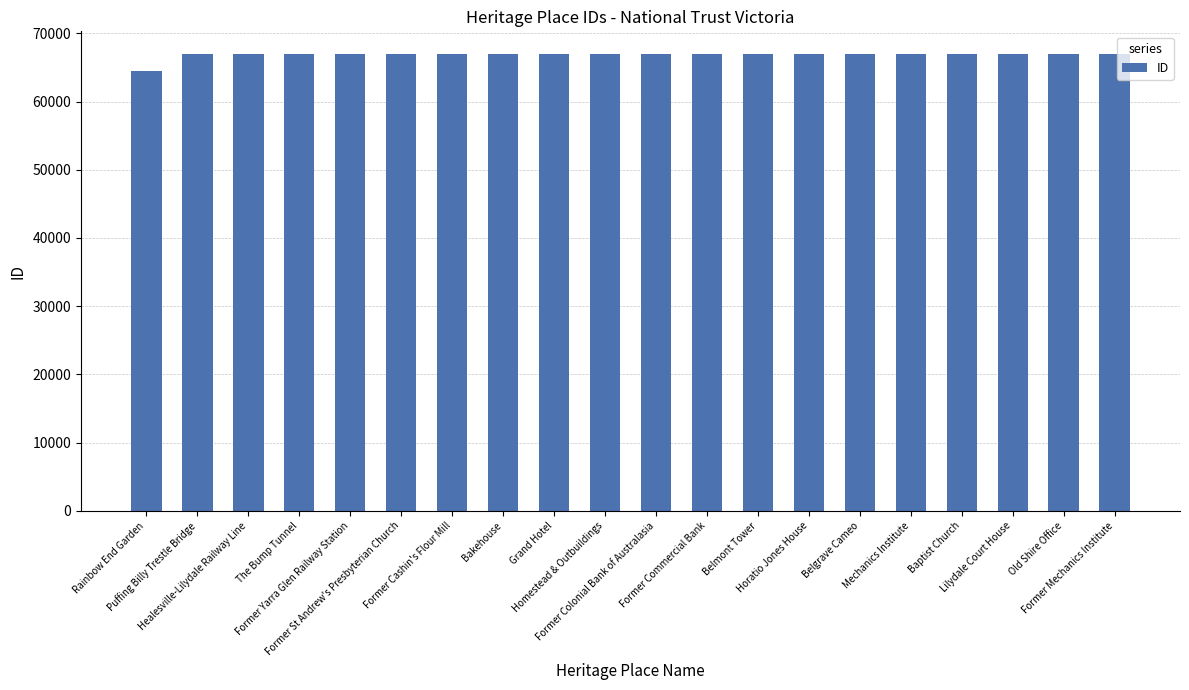

What is the sum of all values?

1336091